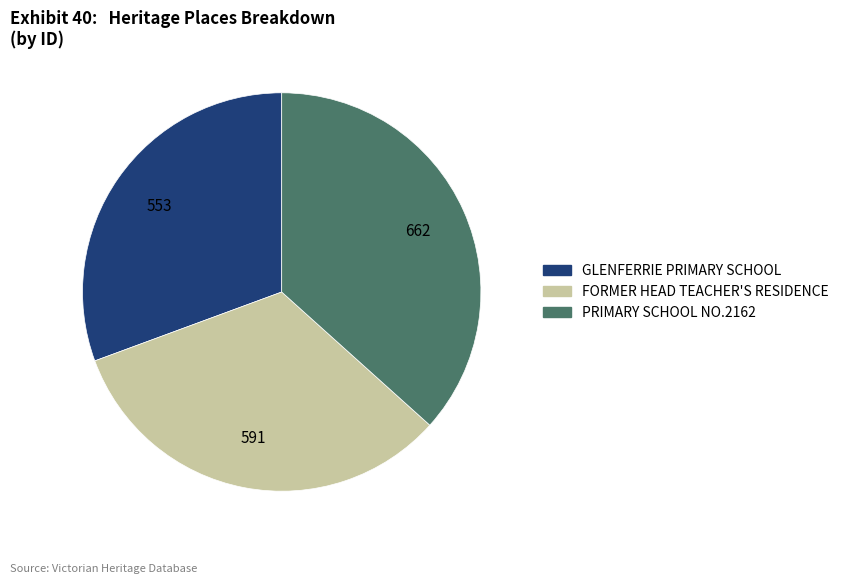

Combined, do GLENFERRIE PRIMARY SCHOOL and PRIMARY SCHOOL NO.2162 account for over 50%?

Yes